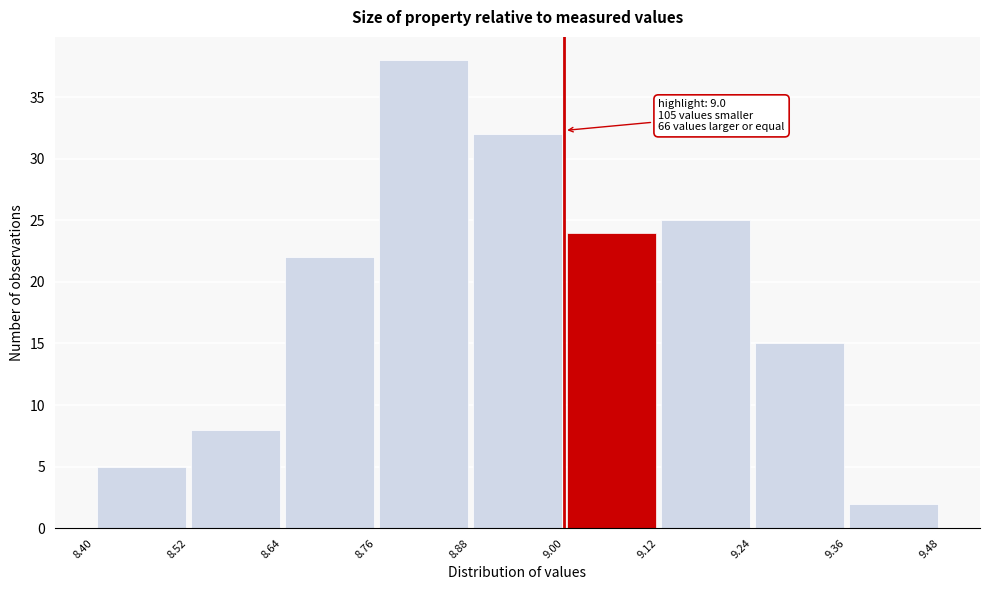

Over which range of the x-axis is the bar tallest?

8.76 to 8.88